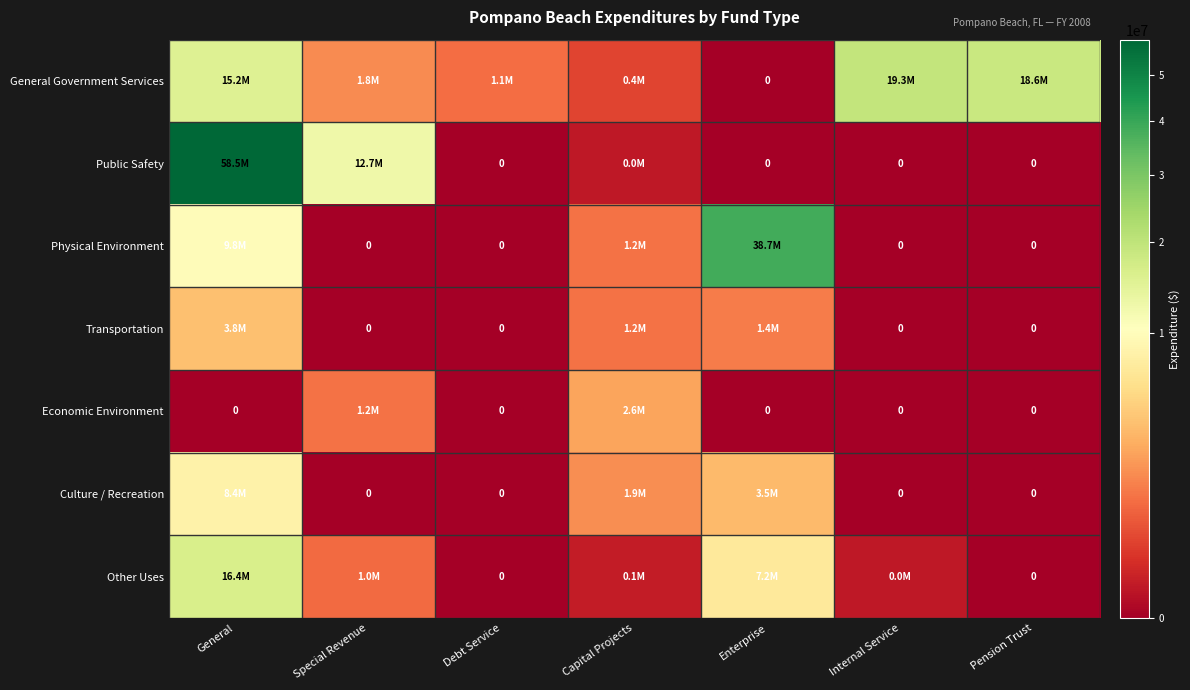

What is the total value across all series at General?

112150692